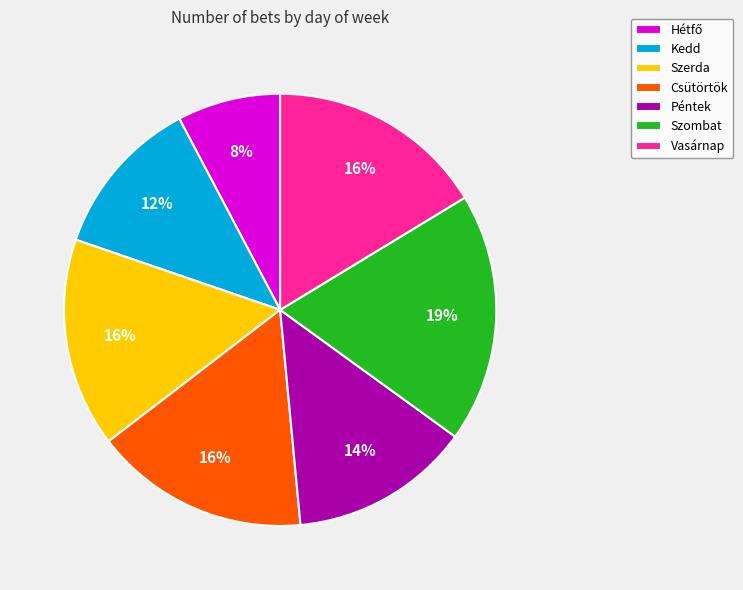

Is it true that Szombat is 32% of the pie?

False